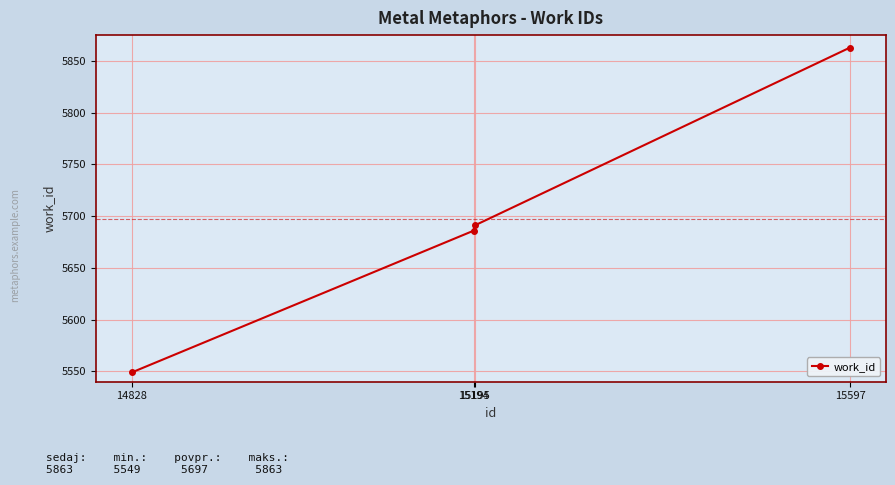

Is it true that the value at 14828 is 7891?

False